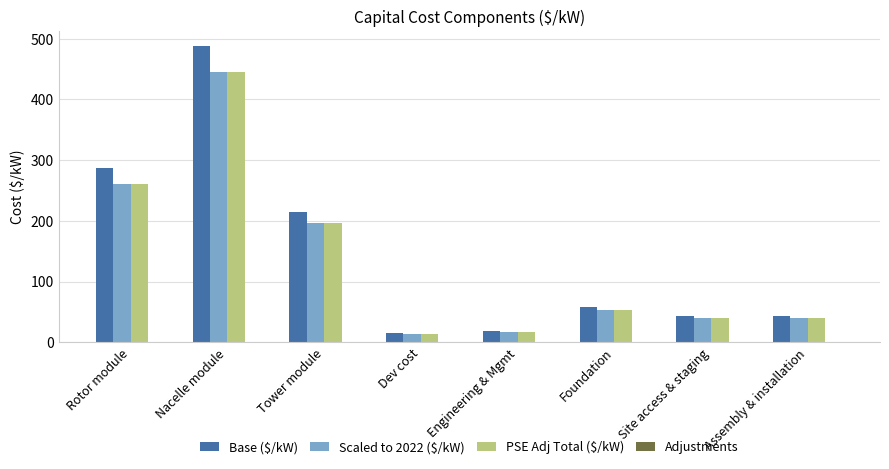

What is the lowest value of the Scaled to 2022 ($/kW) series?

14.6